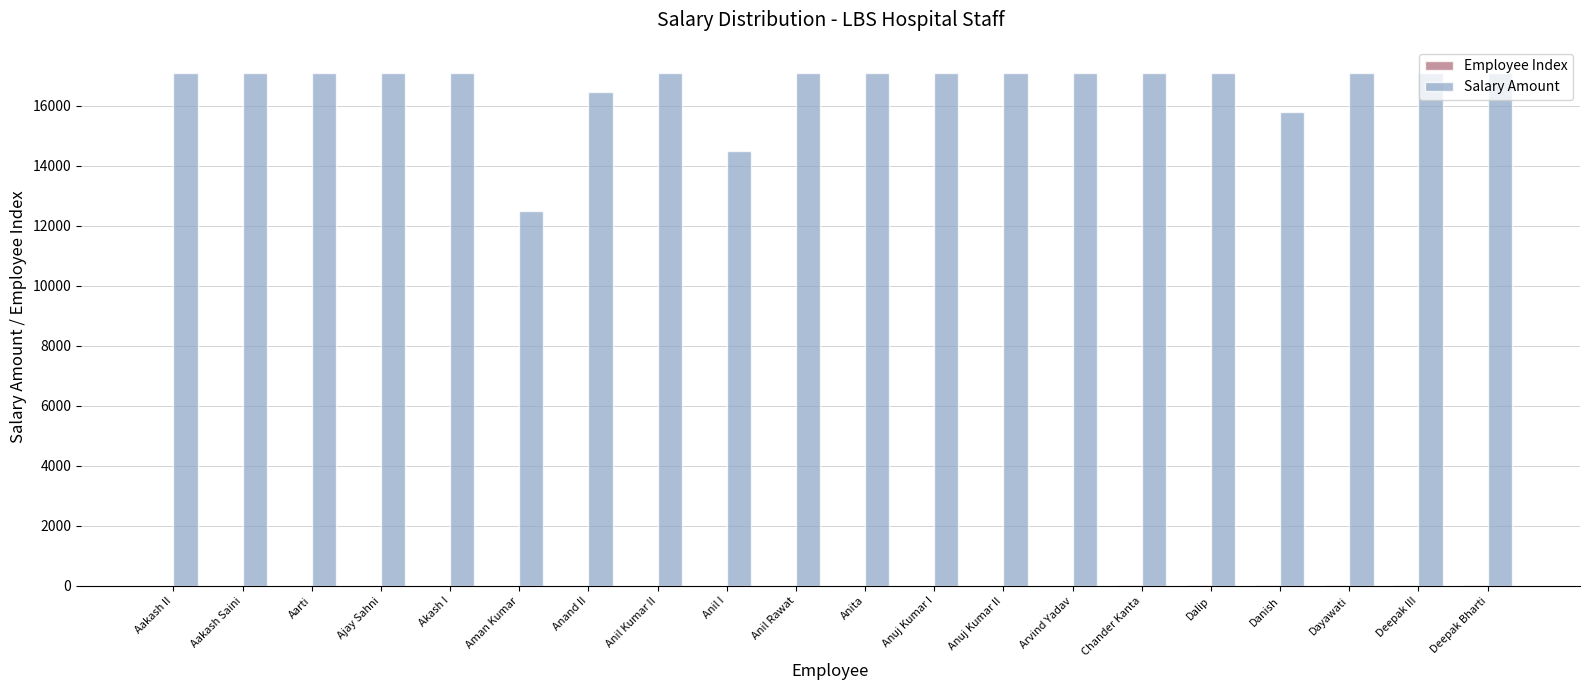

The value of Salary Amount at Anil Rawat is 17104. True or false?

True